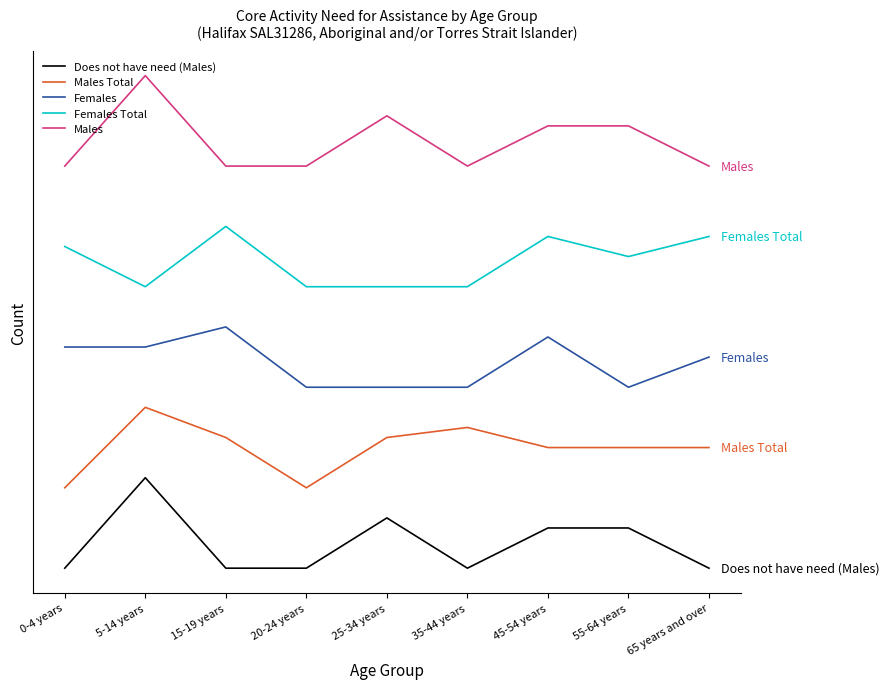

Where does the Males Total series first go above 12?

5-14 years